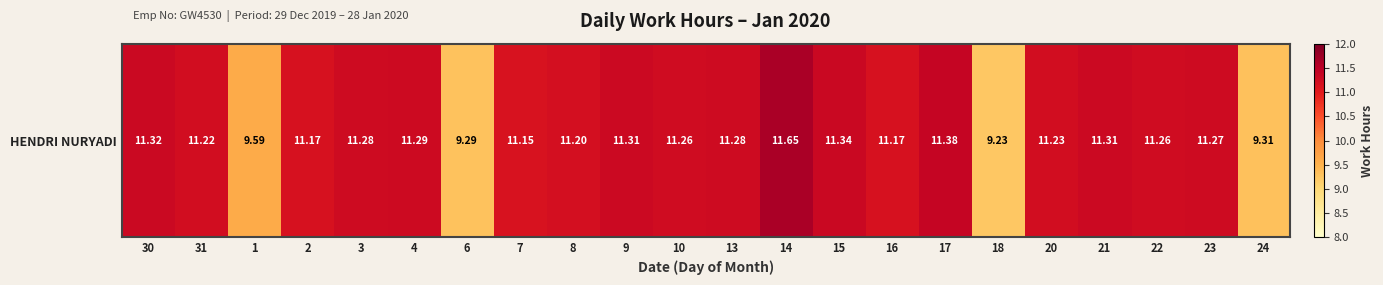

Reading left to right, extract all data points from this chart.

11.3	11.2	9.6	11.2	11.3	11.3	9.3	11.2	11.2	11.3	11.3	11.3	11.7	11.3	11.2	11.4	9.2	11.2	11.3	11.3	11.3	9.3